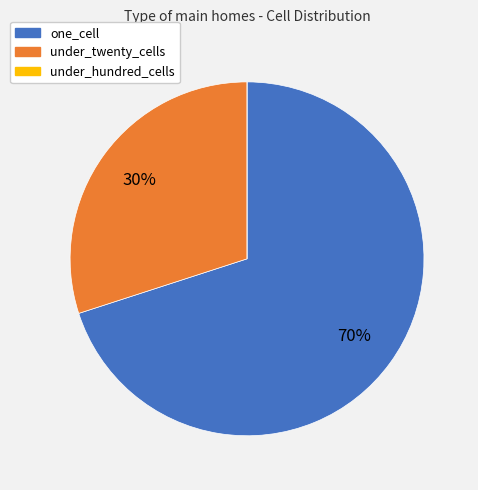

To the nearest percent, what portion does one_cell represent?

70%